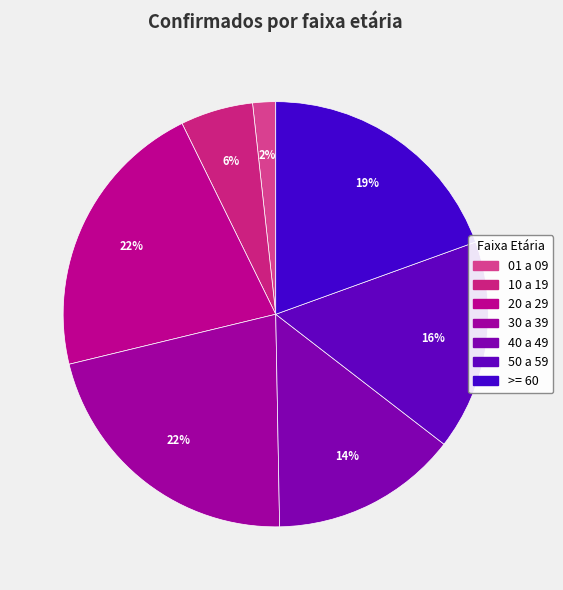

What percentage is the 01 a 09 slice, to the nearest percent?

2%